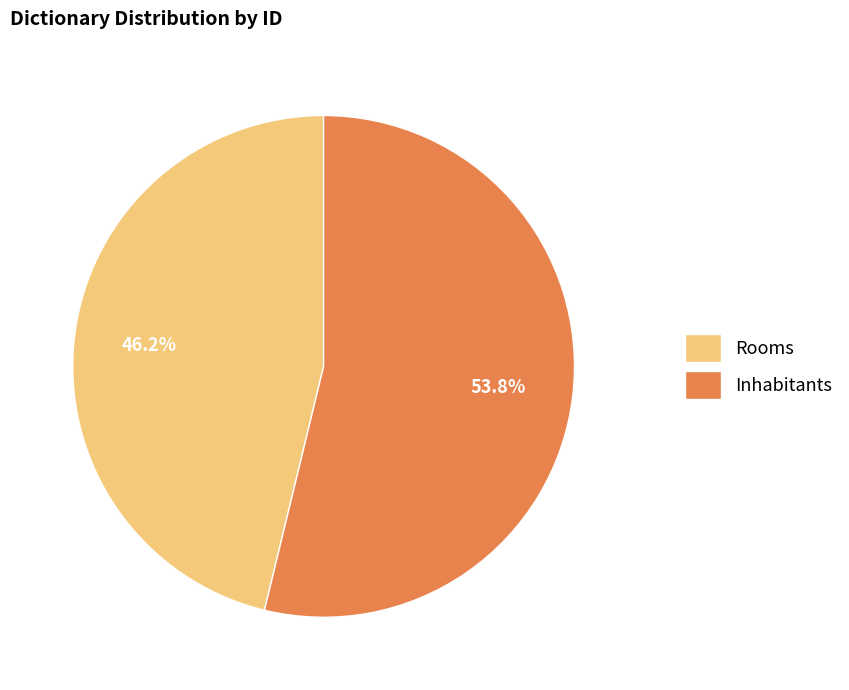

How many slices are in this pie chart?

2